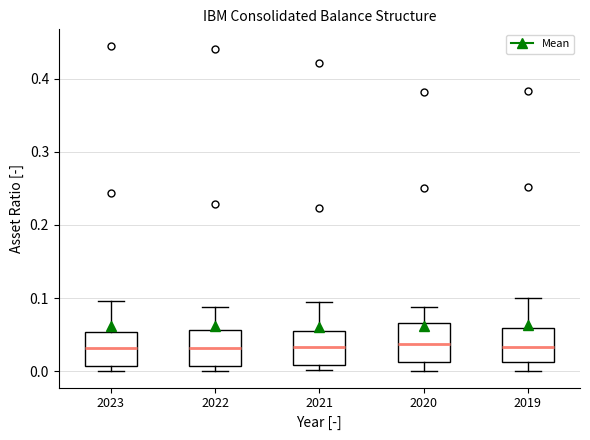

Where does the median line of the box at x = 2019 sit on the y-axis? The values are not printed on the chart, so give them approximately, as read against the axis.

0.03